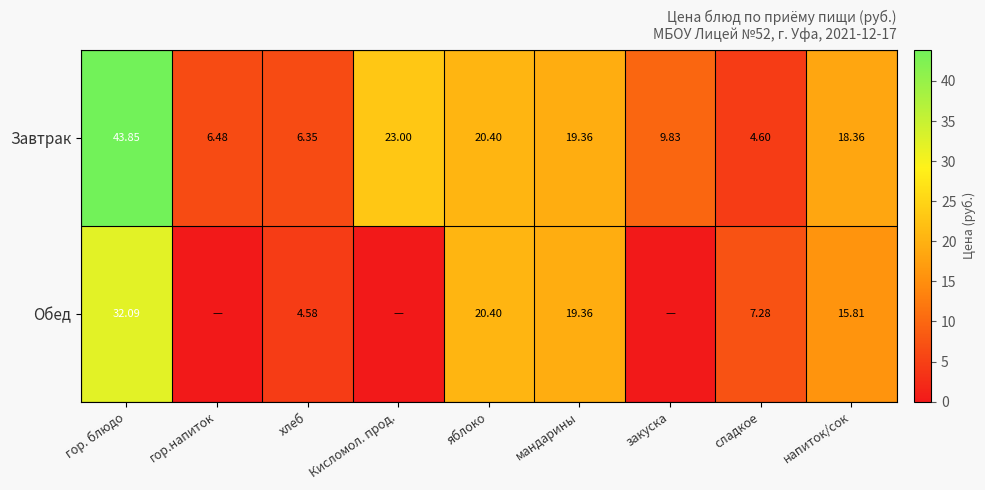

The Завтрак series shows 11.7 at гор.напиток. True or false?

False